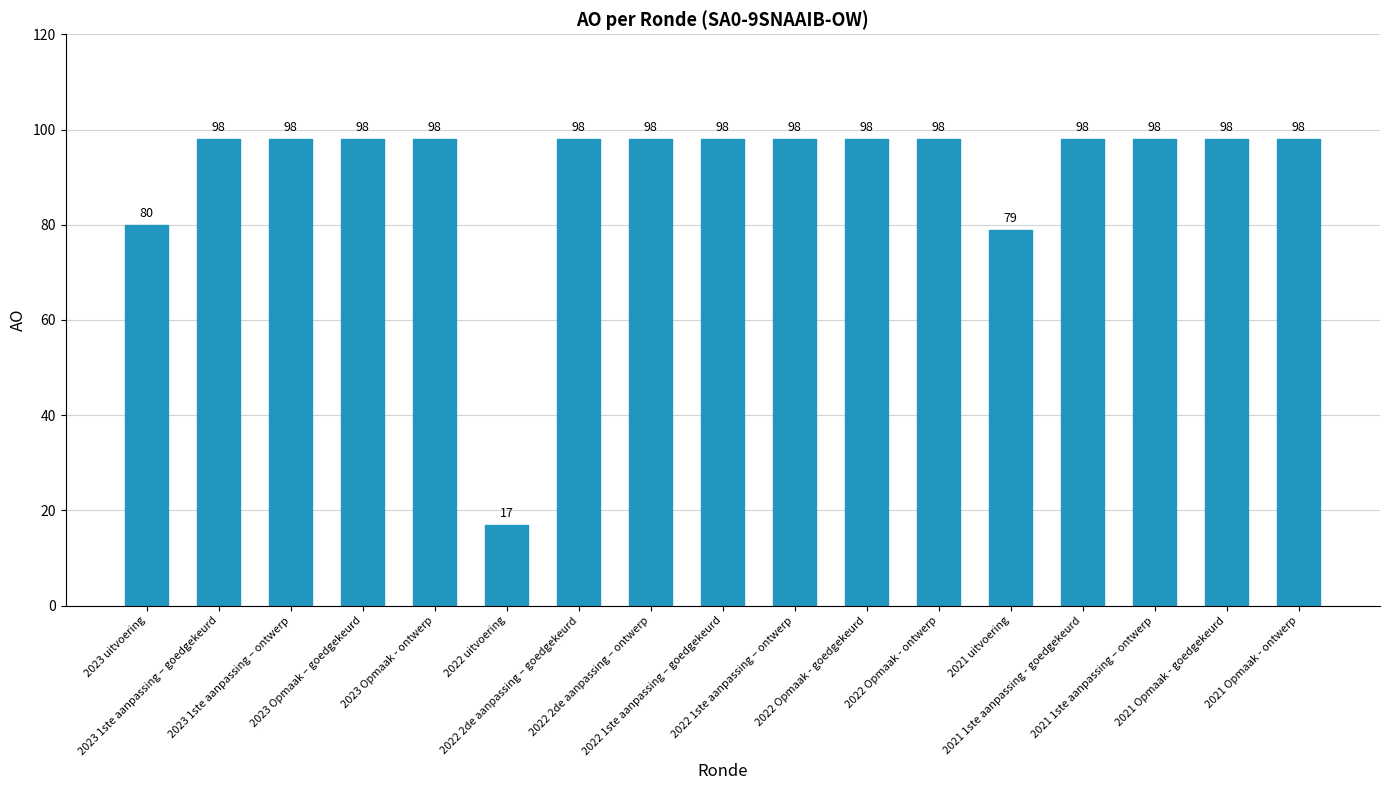

What is the label of the 2nd bar from the right?

2021 Opmaak - goedgekeurd